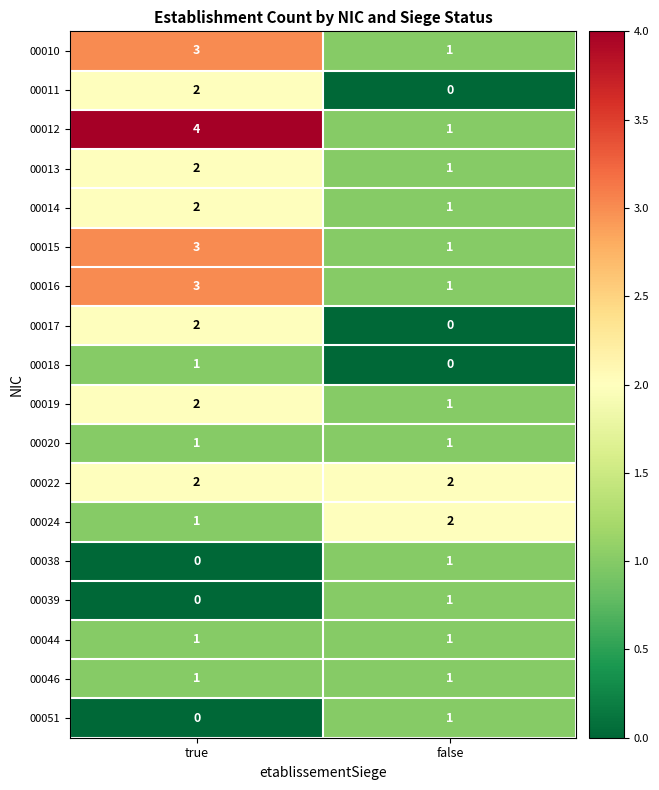

What is the difference between the 00012 values at false and true?

3